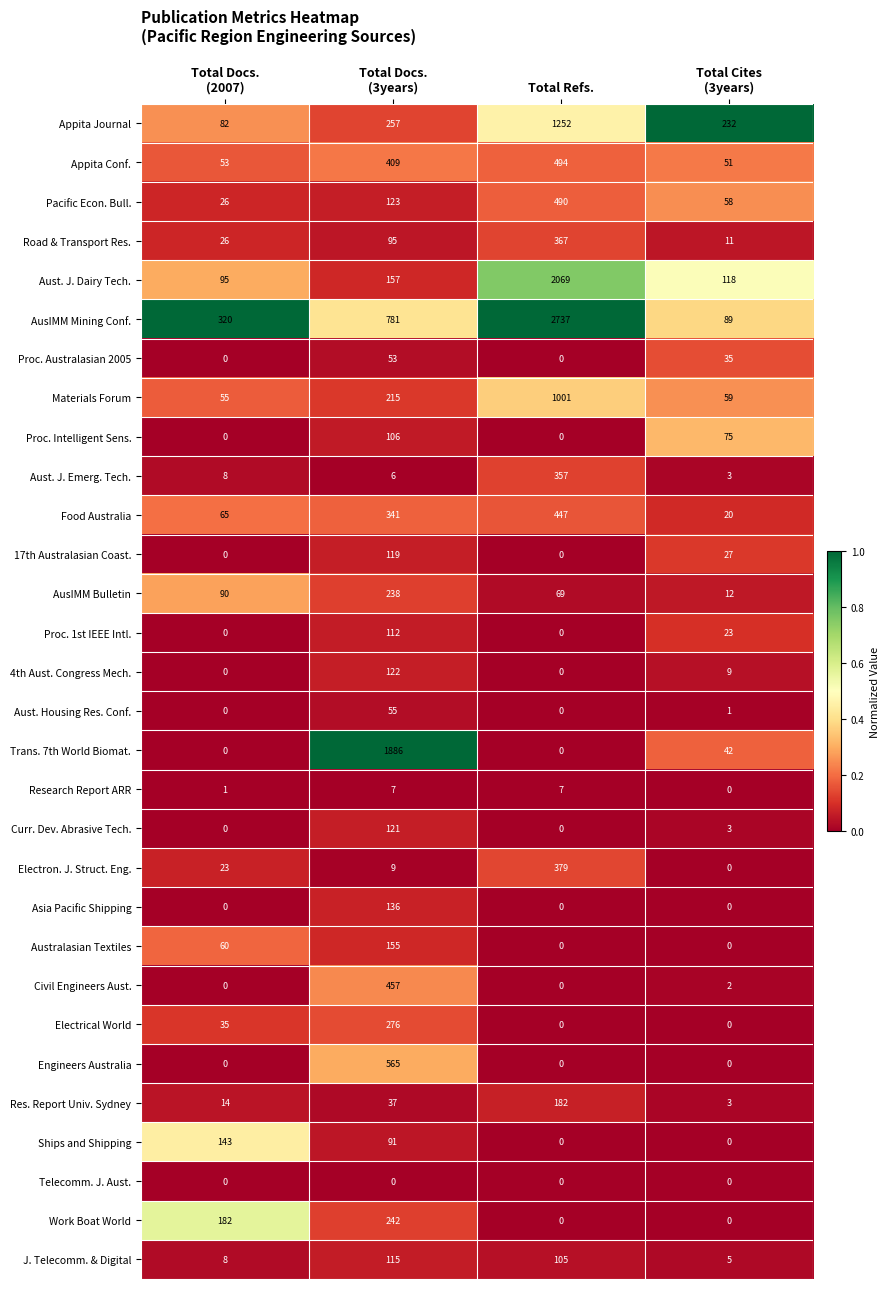

At which category is the sum across all series the highest?

Total Refs.